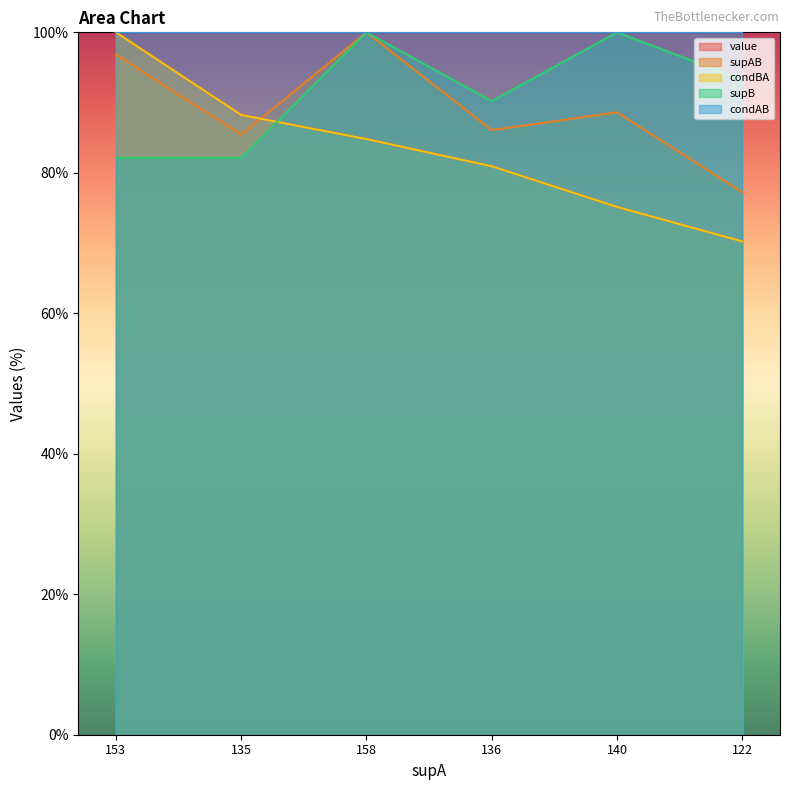

At how many categories does at least one series exceed 98?

3